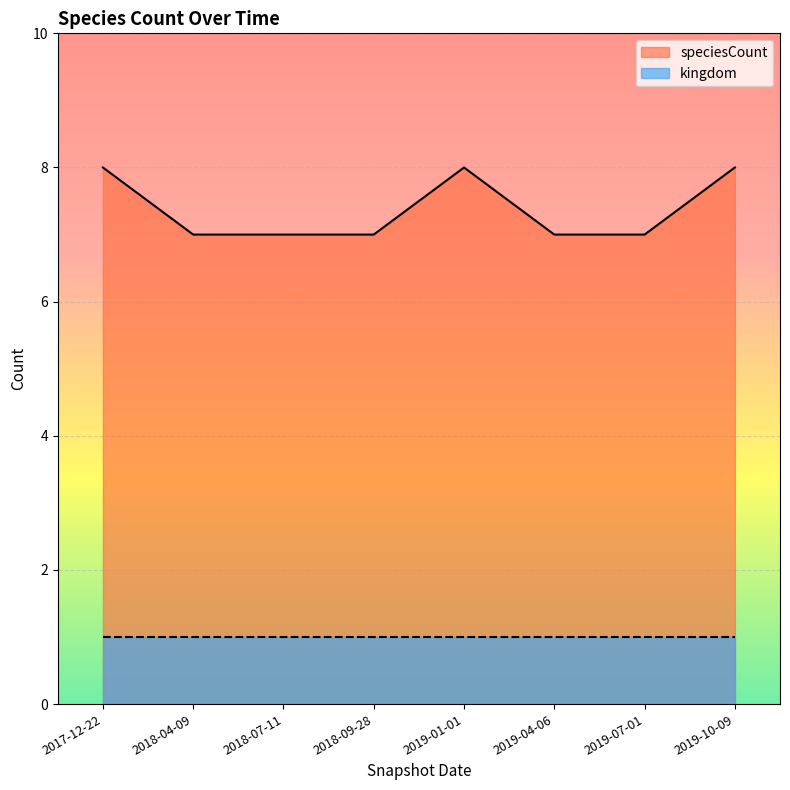

Count the values in the range 7 to 8.

8